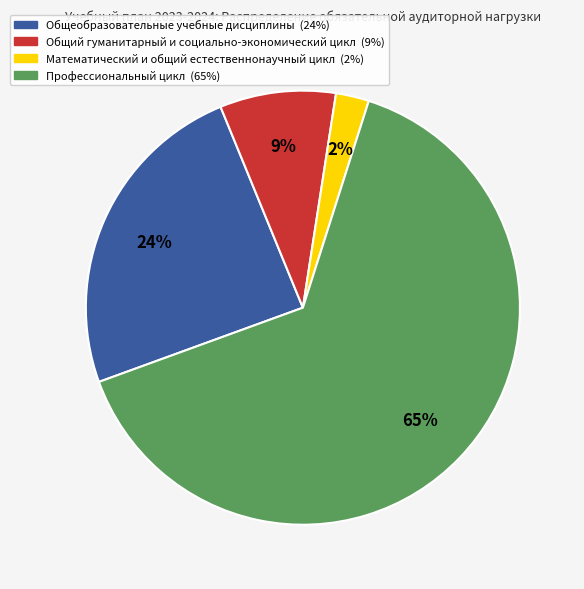

True or false: Математический и общий естественнонаучный цикл accounts for 2% of the total.

True